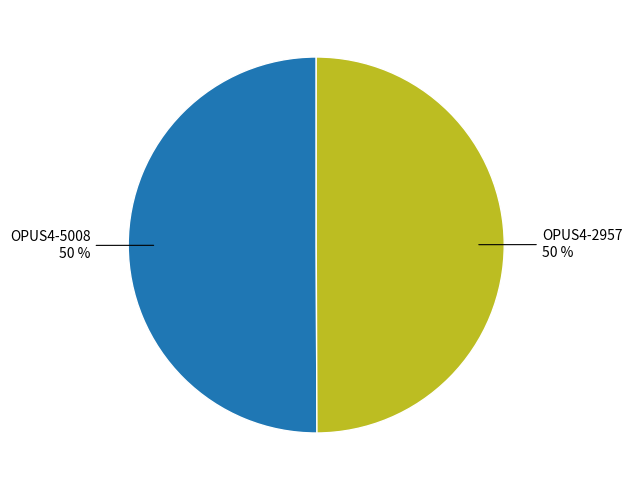

To the nearest percent, what portion does OPUS4-2957 represent?

50%